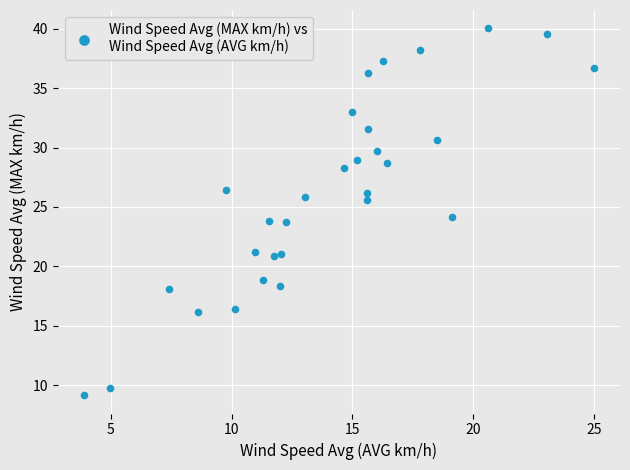

What is the range of Y values (max minus min)?

30.9